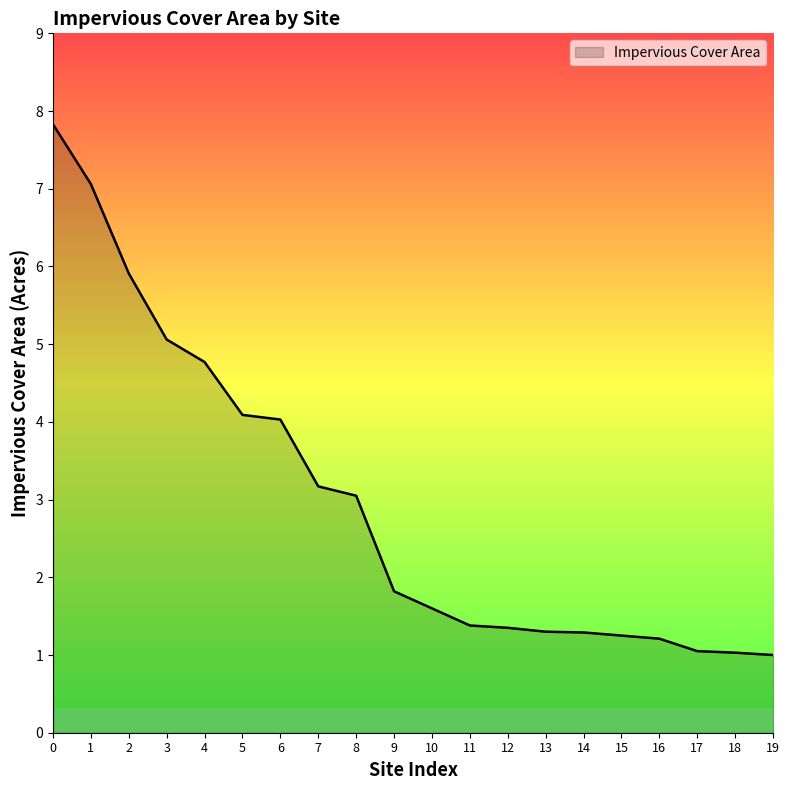

What is the difference between the maximum and minimum values?

6.8